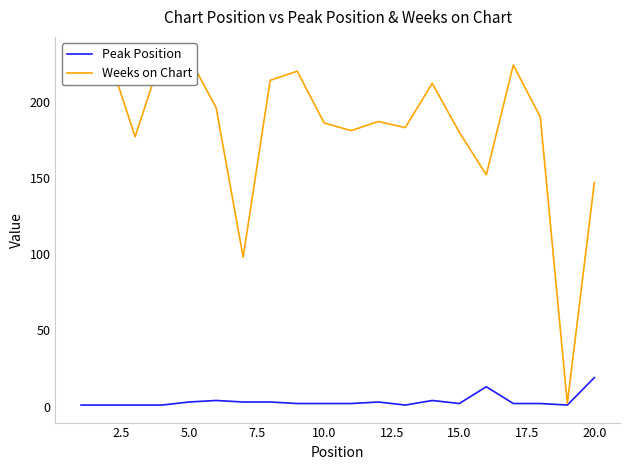

What is the difference between the maximum and second lowest values in the Weeks on Chart series?

133